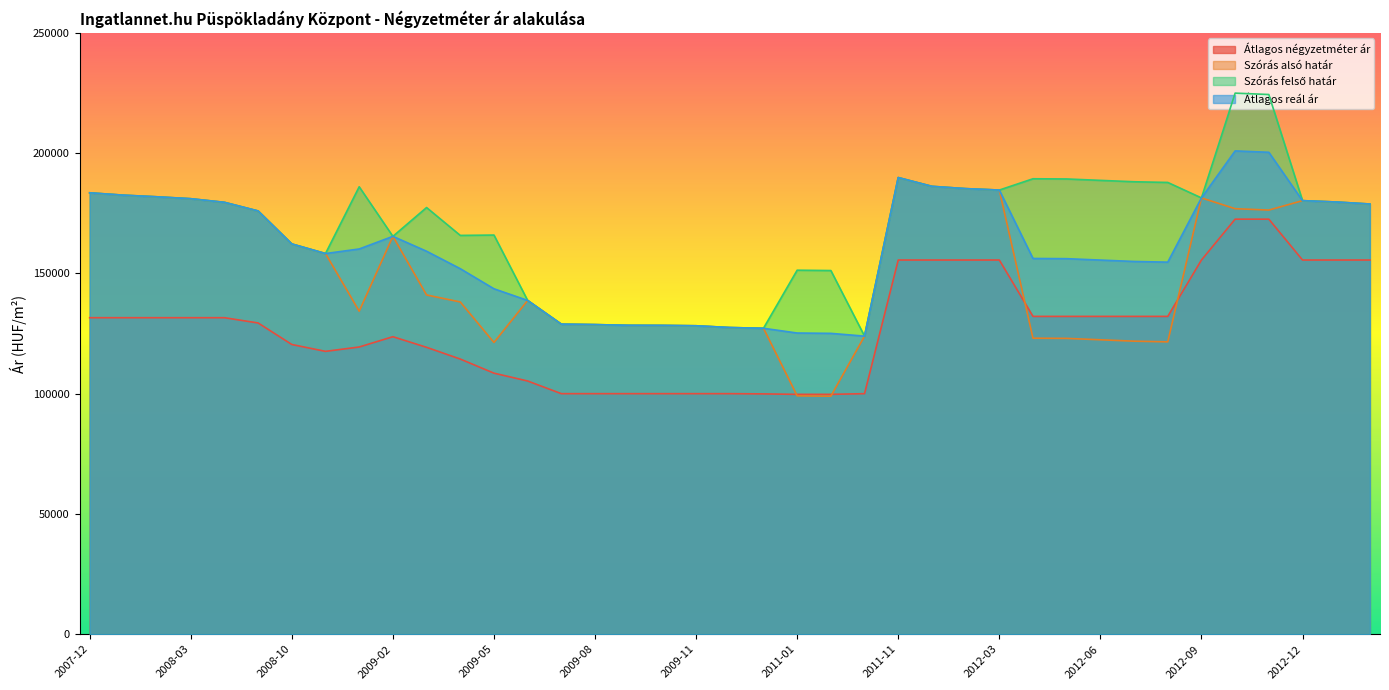

Which series has the largest total across all categories?

Szórás felső határ